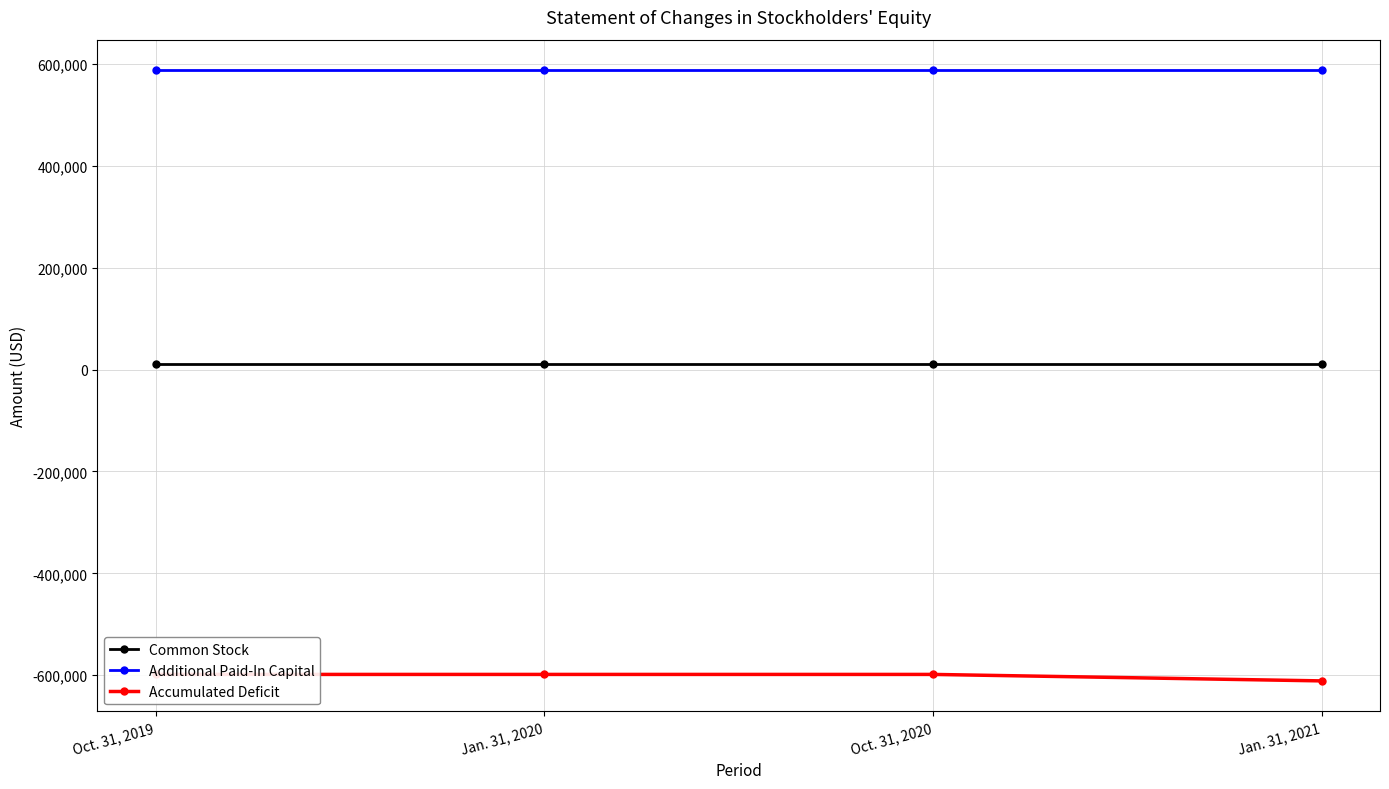

What is the label of the 1st point from the left?

Oct. 31, 2019